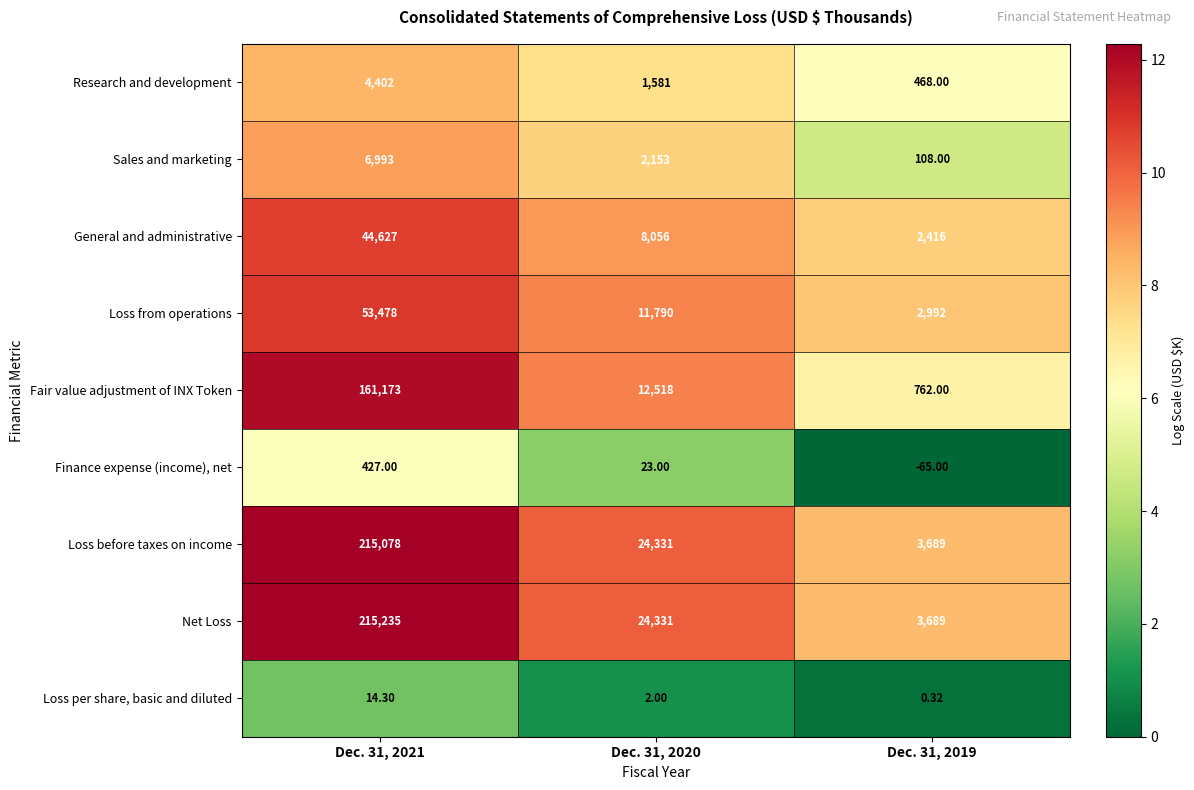

At Dec. 31, 2021, list the series in order from largest to smallest.

Net Loss, Loss before taxes on income, Fair value adjustment of INX Token, Loss from operations, General and administrative, Sales and marketing, Research and development, Finance expense (income), net, Loss per share, basic and diluted